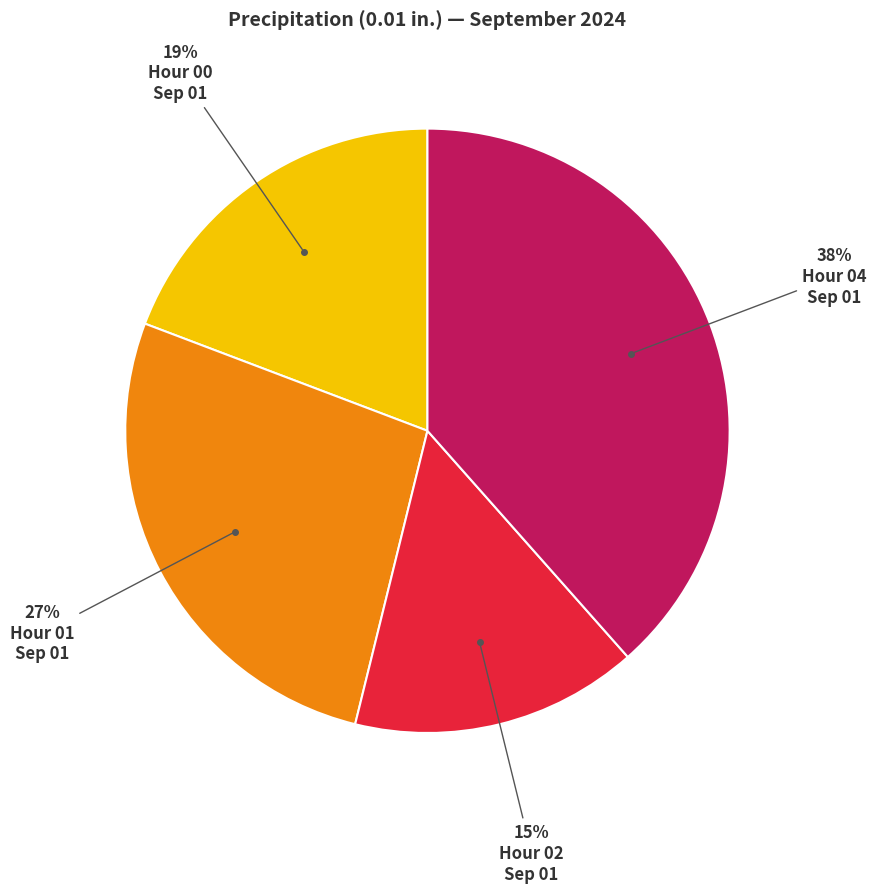

To the nearest percent, what is the average slice percentage?

25%